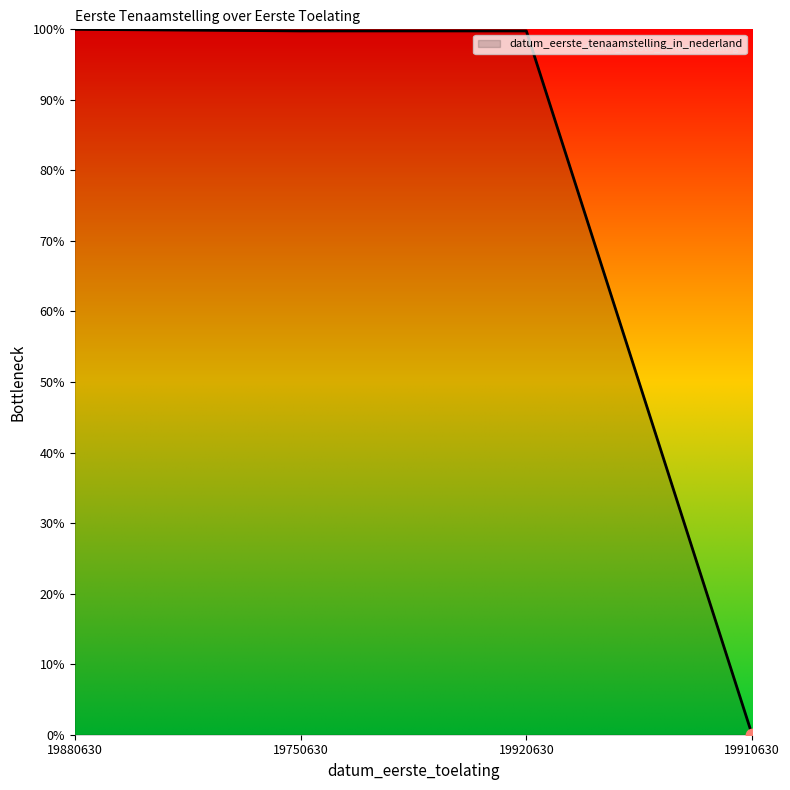

What is the change in value from 19880630 to 19910630?

-1.0